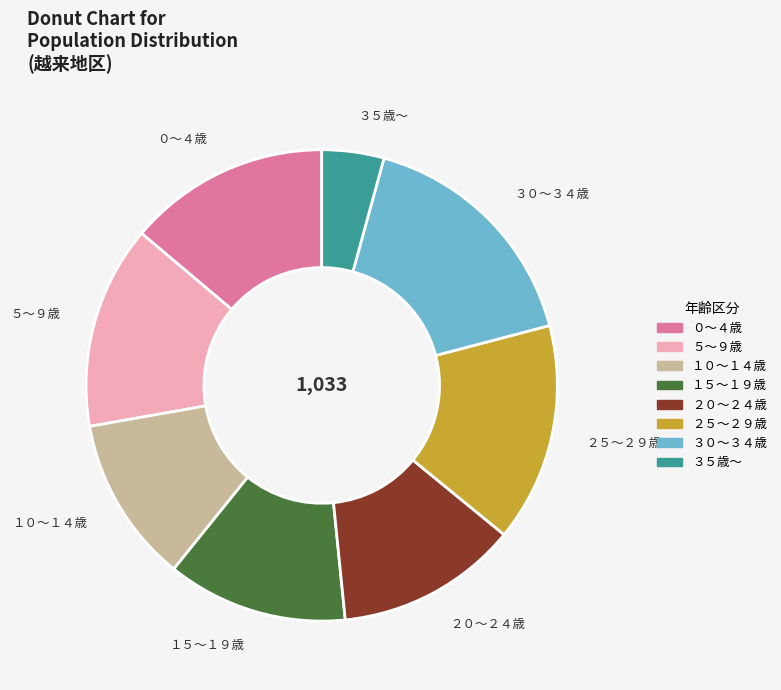

True or false: ５〜９歳 accounts for 23% of the total.

False